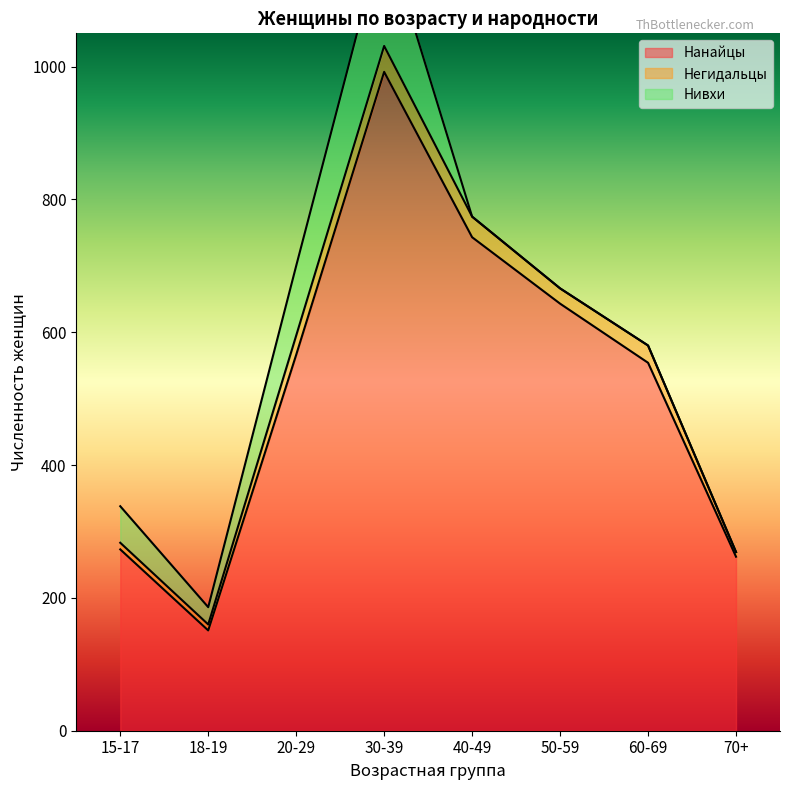

What is the sum of all Нанайцы values?

4184